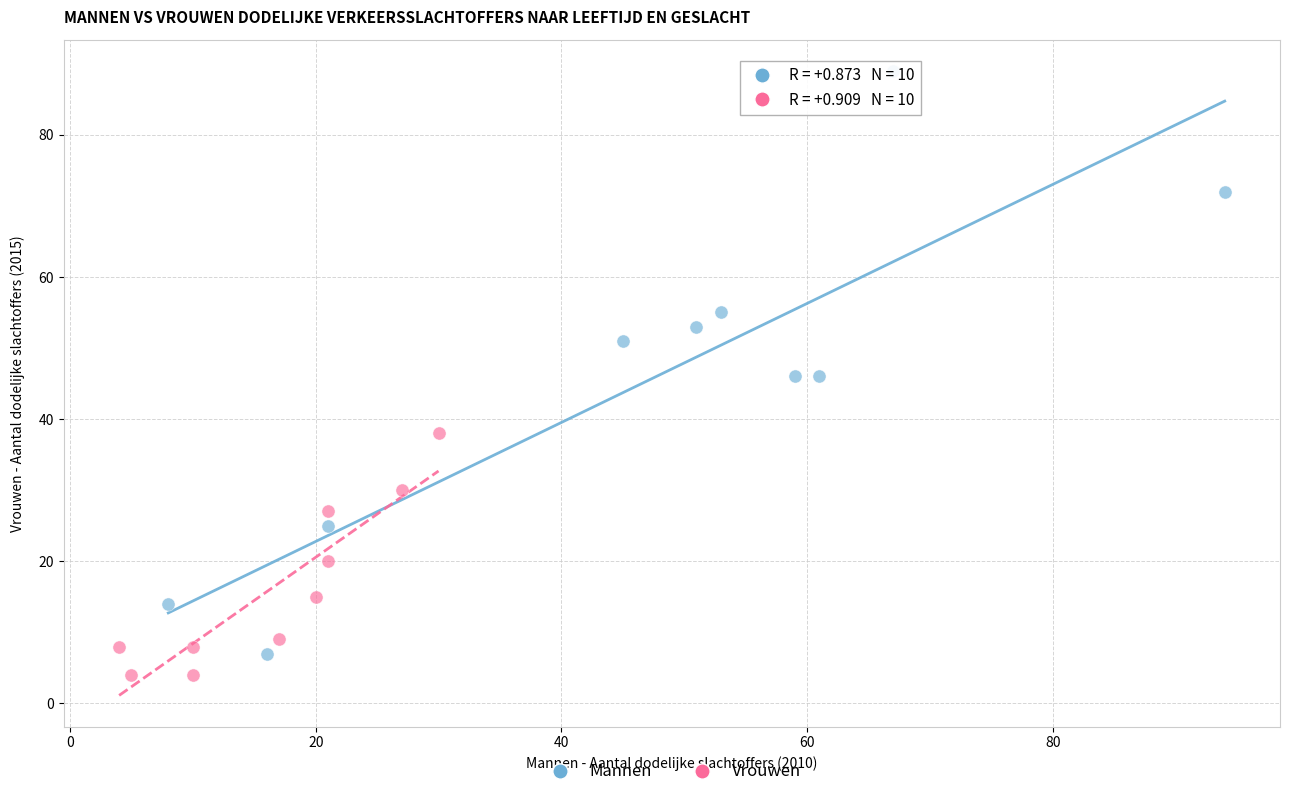

Which series reaches the minimum Y coordinate?

Vrouwen